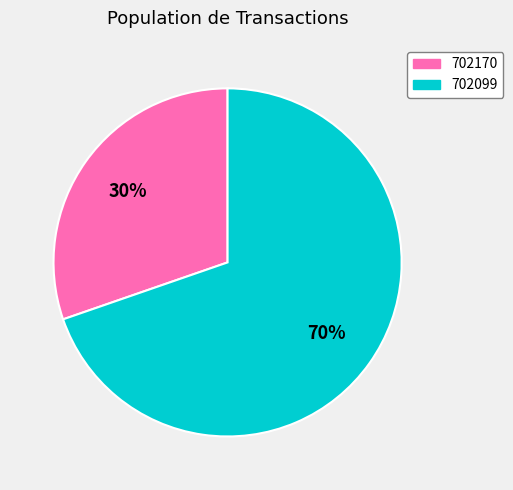

Combined, do 702099 and 702170 account for over 50%?

Yes